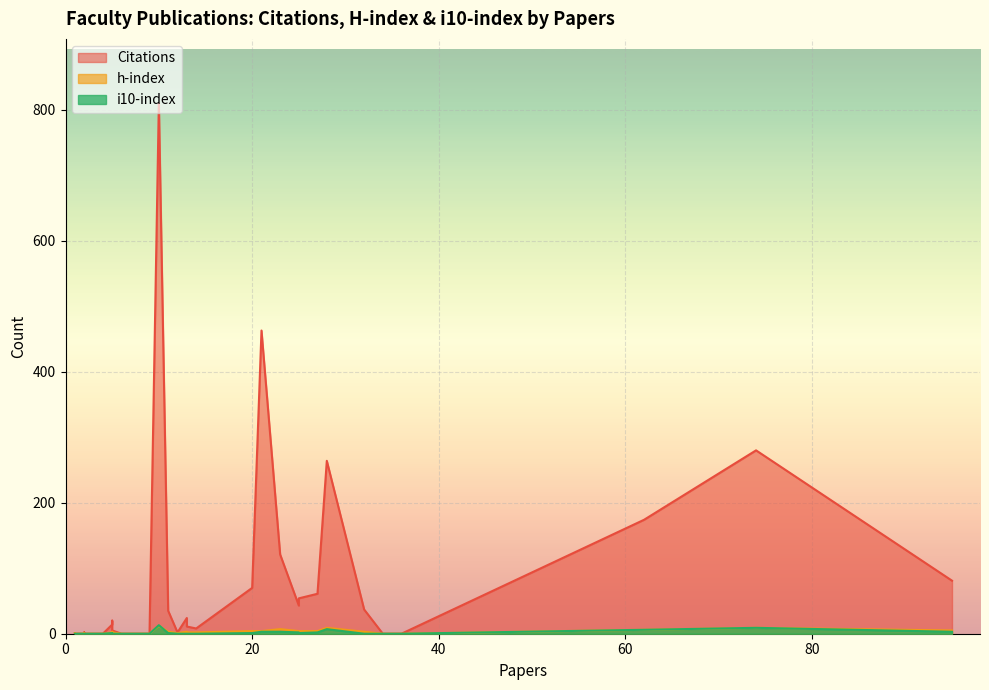

Rank the categories by h-index value from lowest to highest.

2, 1, 2, 6, 9, 4, 1, 36, 34, 1, 2, 1, 12, 14, 5, 5, 13, 11, 32, 5, 13, 27, 21, 25, 20, 25, 95, 62, 23, 28, 74, 10